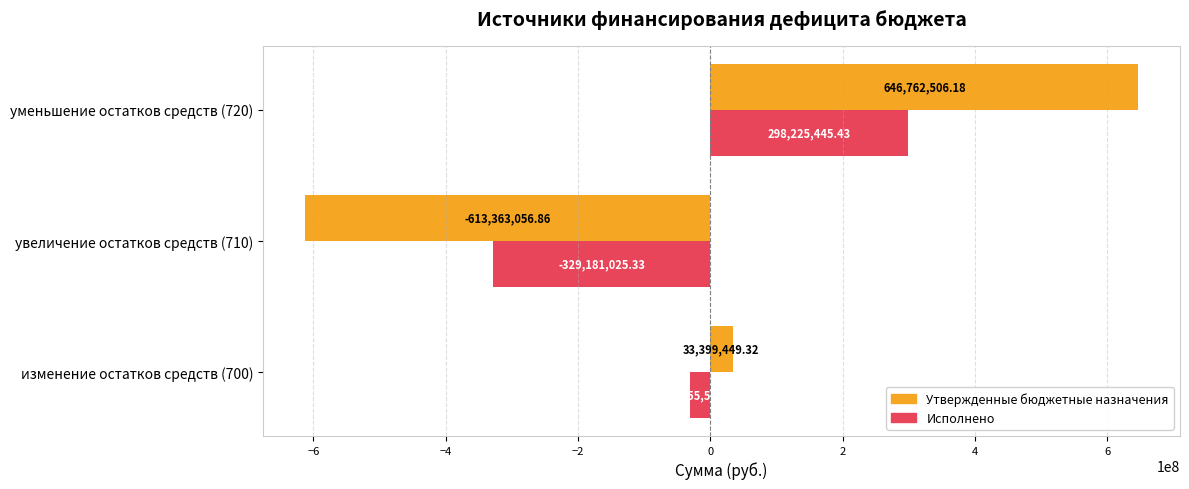

Rank the series by their average value, from highest to lowest.

Утвержденные бюджетные назначения, Исполнено